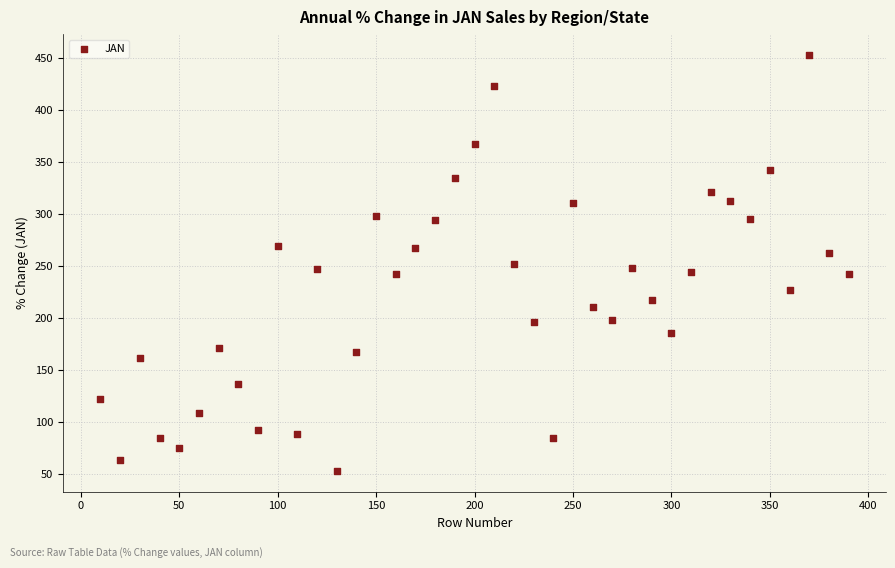

What is the range of X values (max minus min)?

380.0